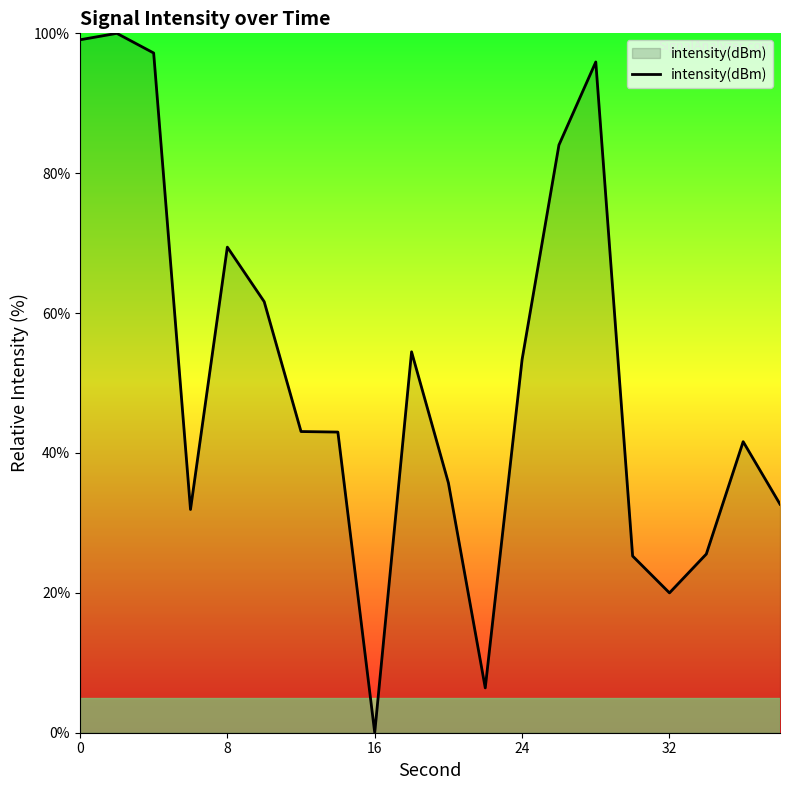

What is the value of the 7th point from the left?

43.1